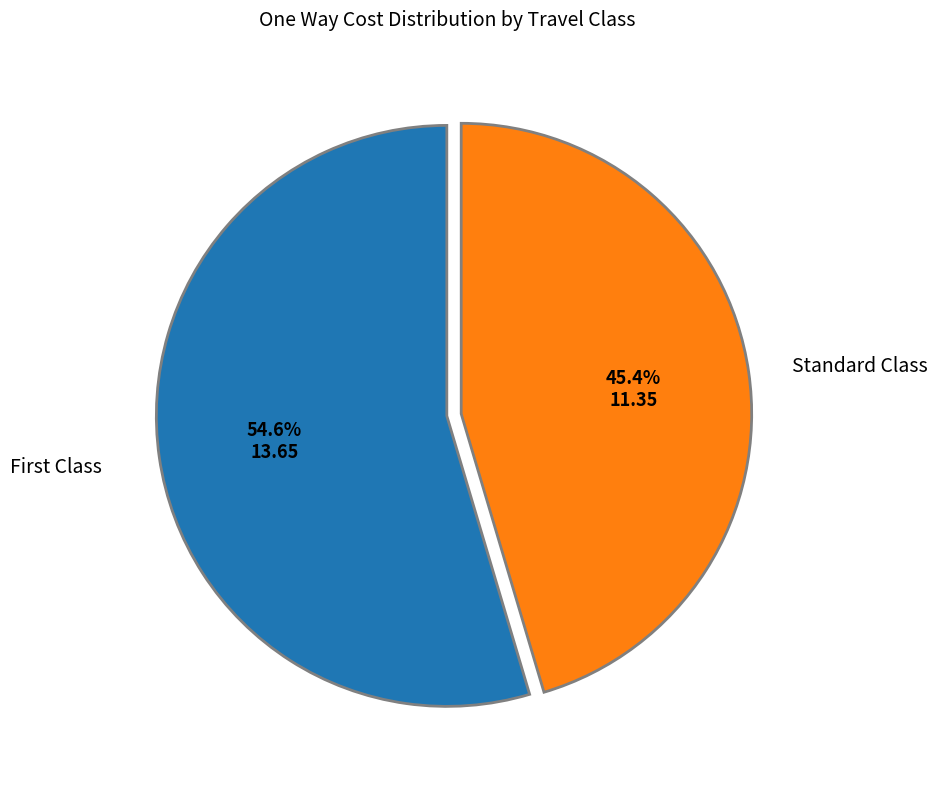

How many slices are in this pie chart?

2